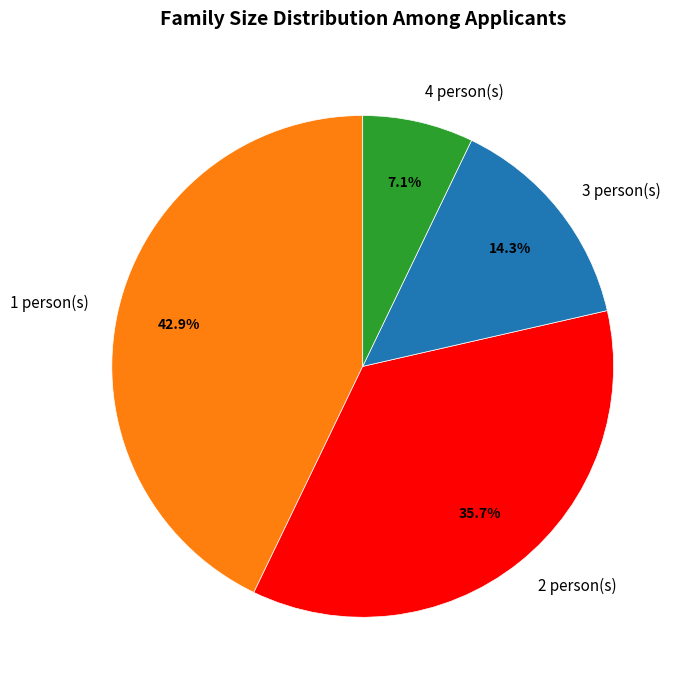

How many slices are in this pie chart?

4